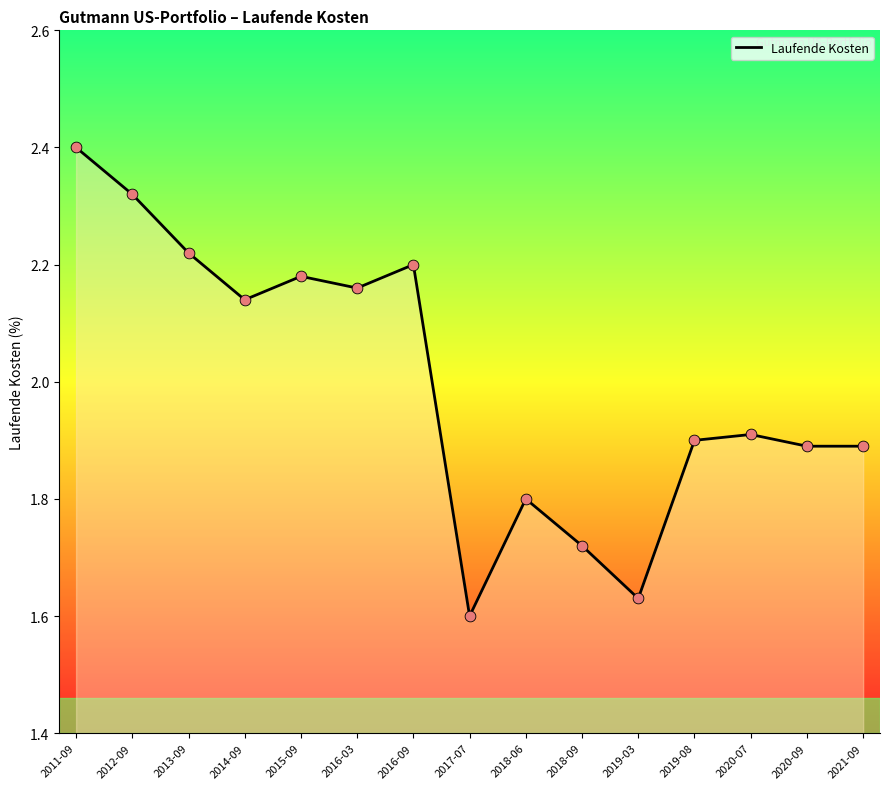

Between 2018-06 and 2012-09, which is larger?

2012-09